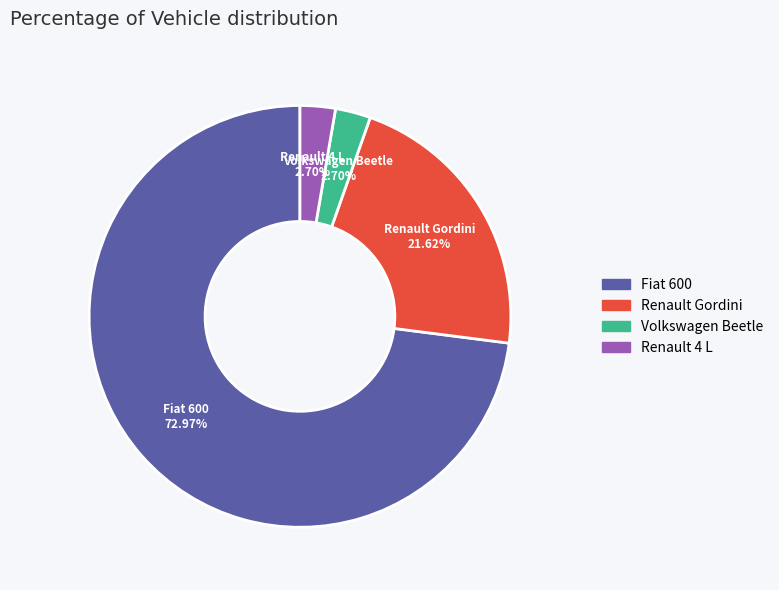

To the nearest percent, what portion does Volkswagen Beetle represent?

3%